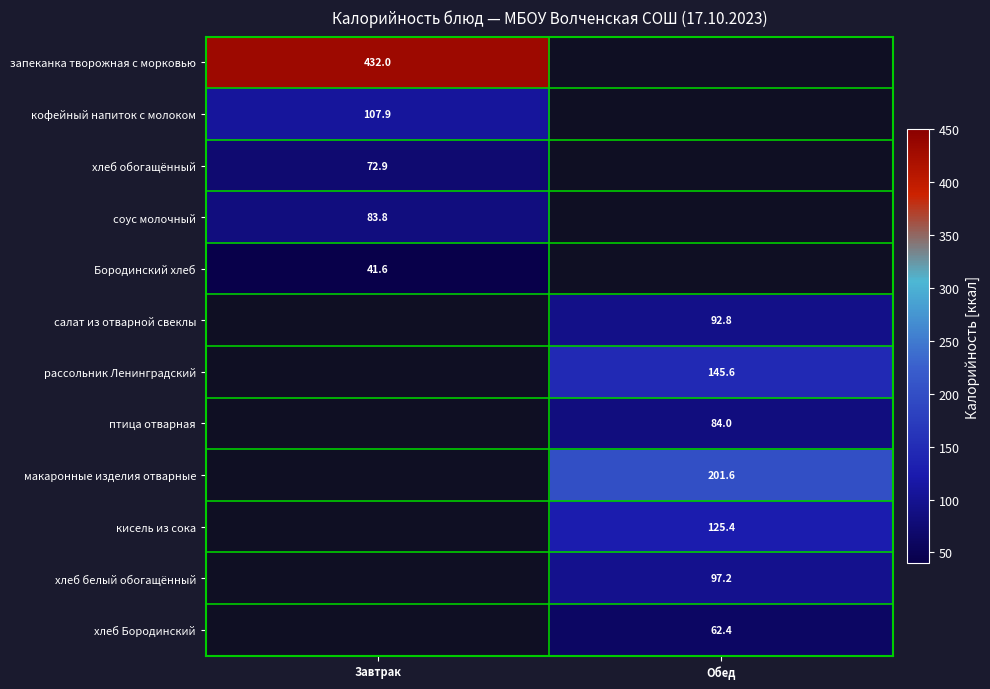

Is it true that хлеб Бородинский equals 62.4 at Обед?

True